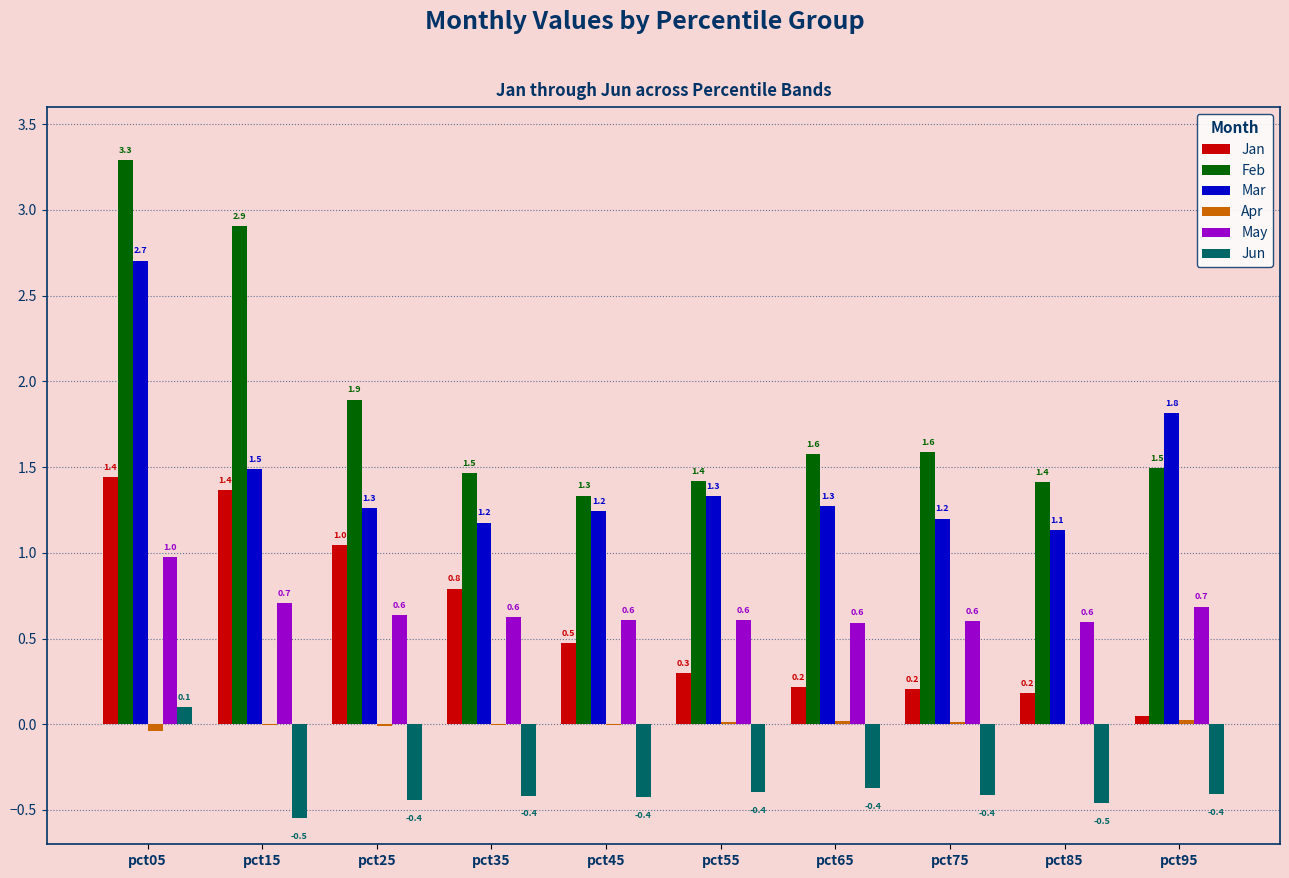

At which category is the sum across all series the highest?

pct05